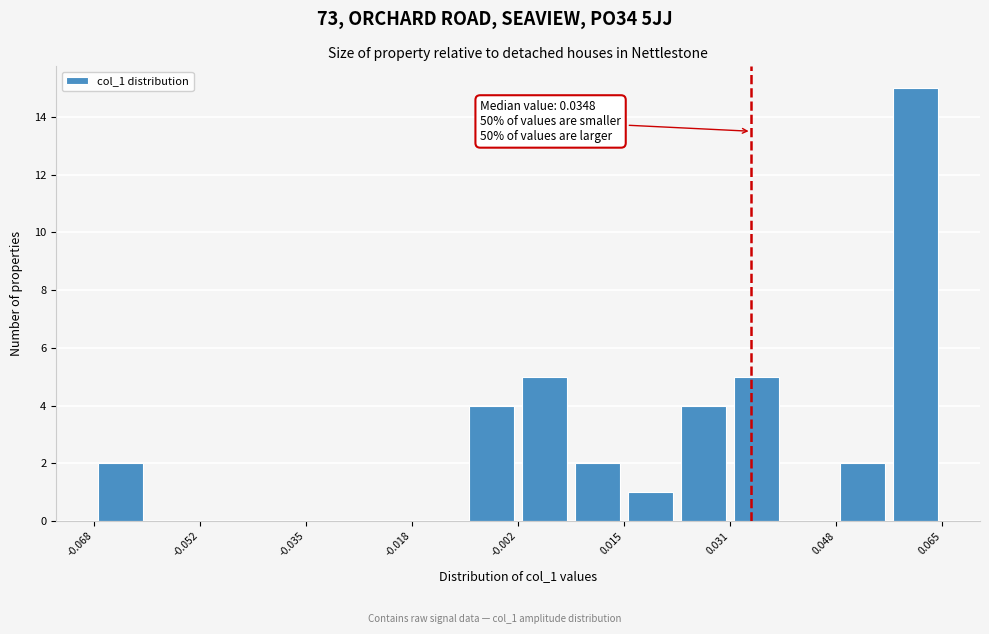

Over which range of the x-axis is the bar tallest?

0.056 to 0.064